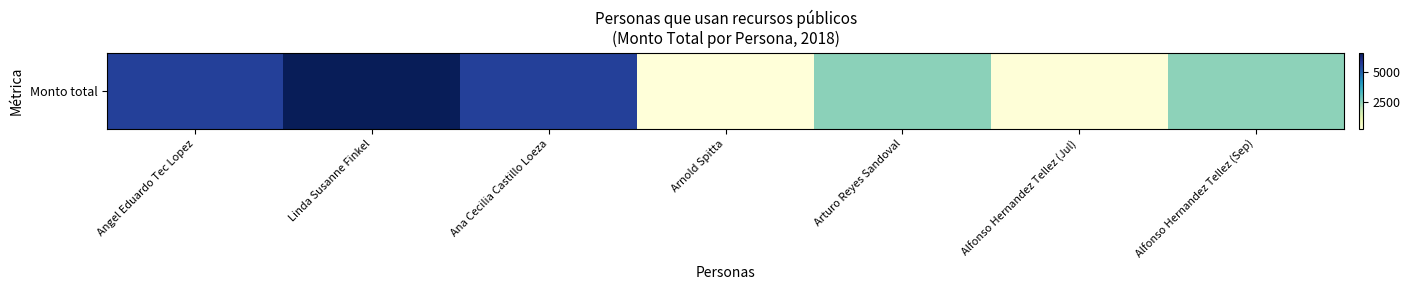

Which category has the highest value across all series?

Linda Susanne Finkel